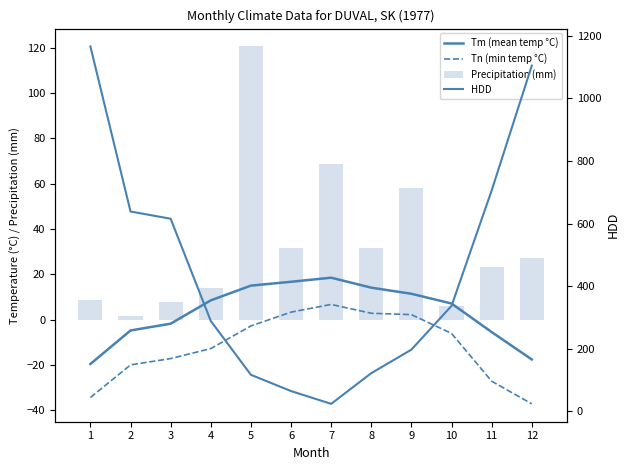

Which has a higher value, 12 or 4?

4